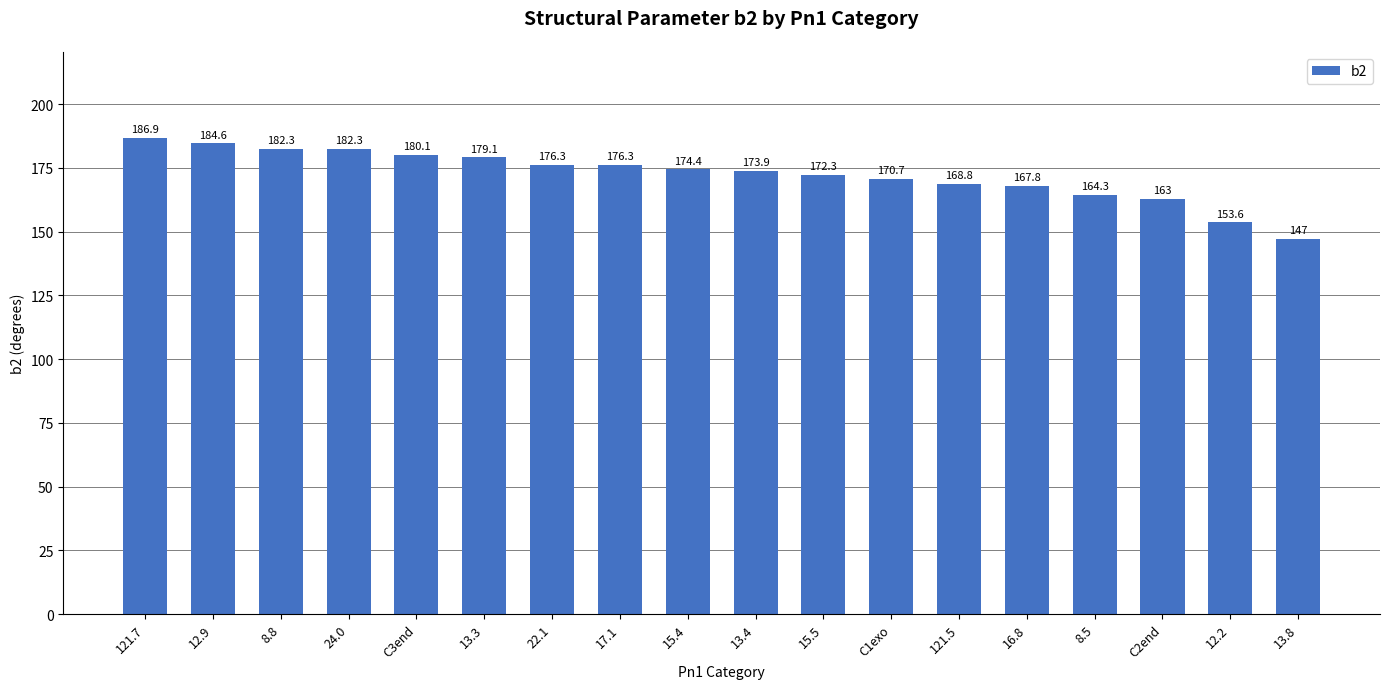

Approximately how many times larger is the value at 12.9 compared to 121.5?

1.1